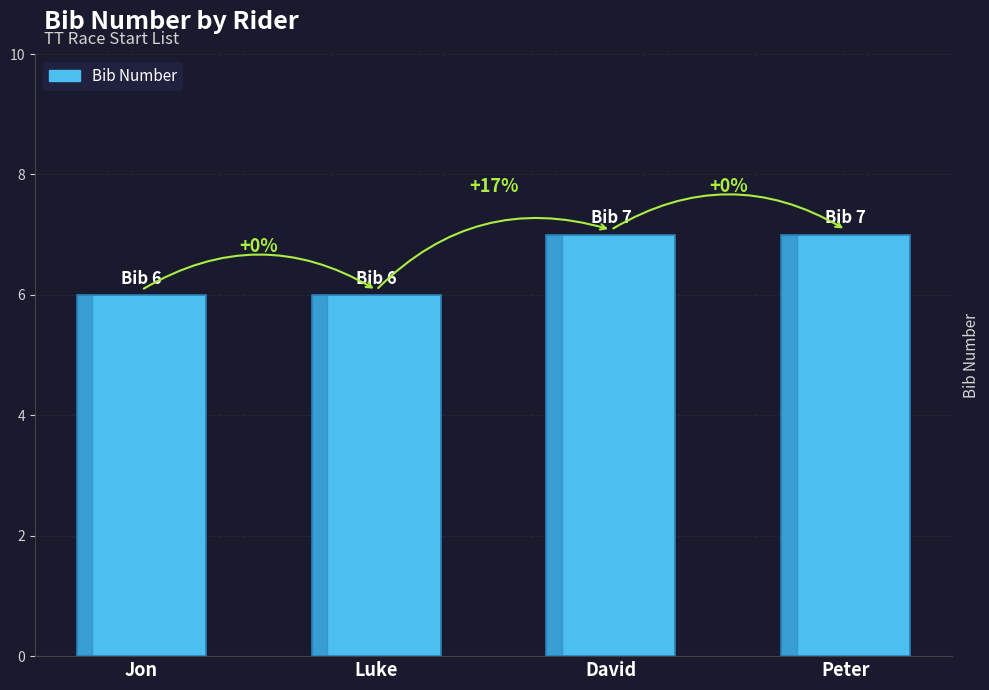

What is the greatest value displayed?

7